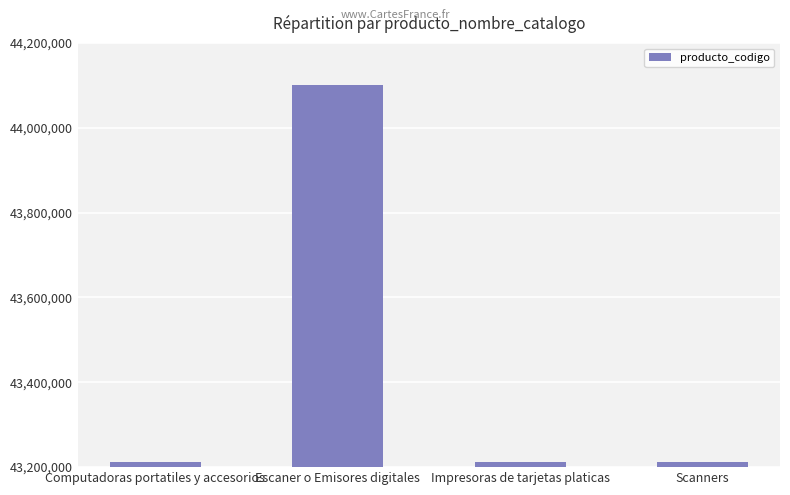

Does the chart contain stacked bars?

No